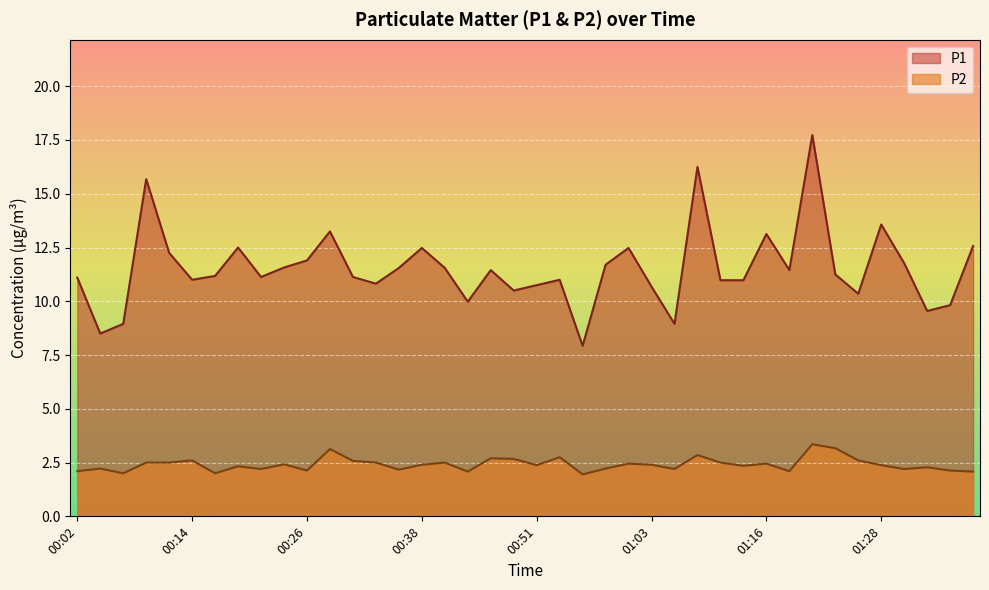

At which category is the sum across all series the highest?

01:20